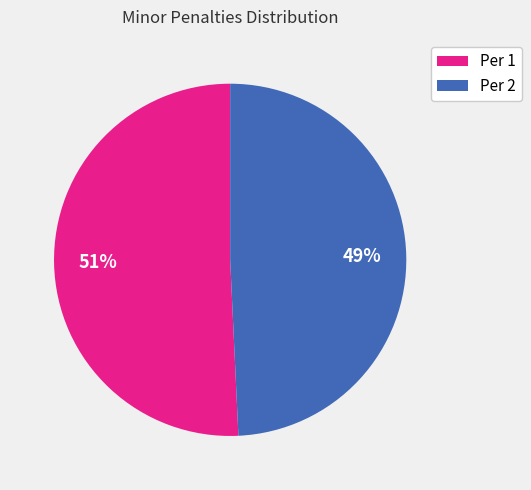

How many segments does this pie chart have?

2